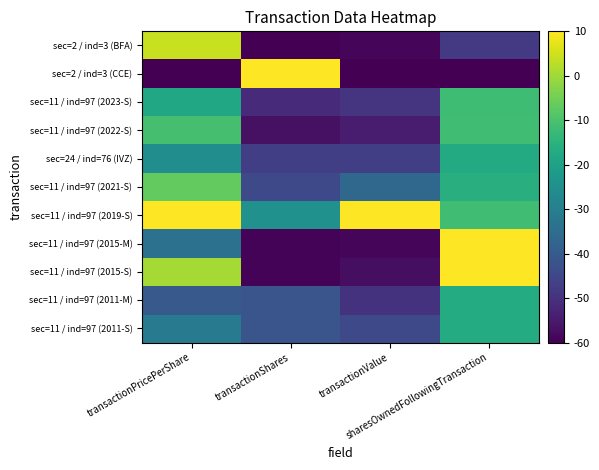

Between transactionPricePerShare and transactionShares, which series saw the biggest shift?

sec=2 / ind=3 (CCE)